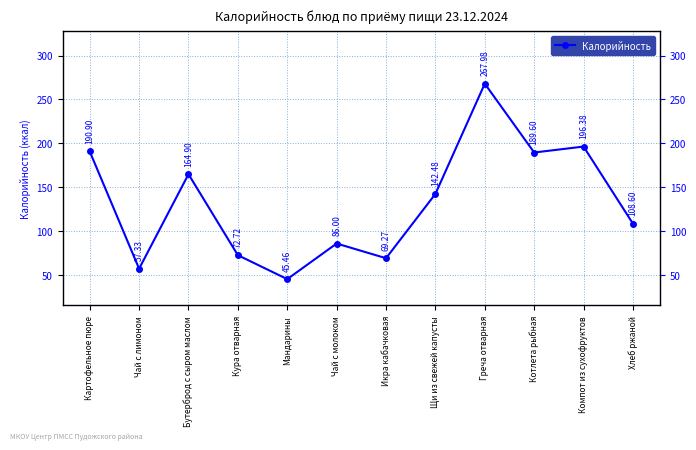

At which label does the data first exceed 142?

Картофельное пюре